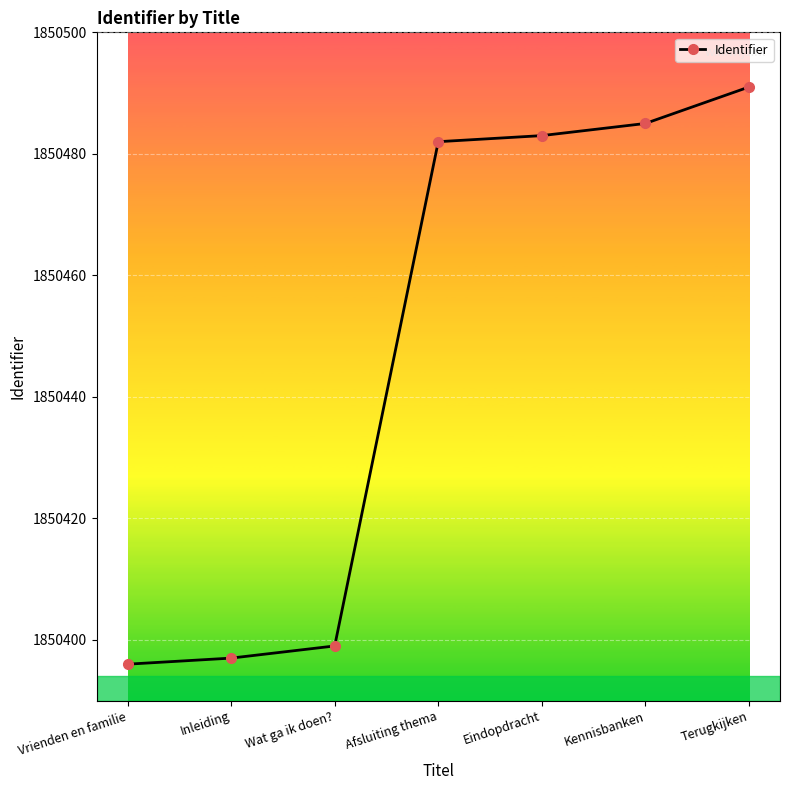

At which category does the chart reach its minimum across all series?

Vrienden en familie